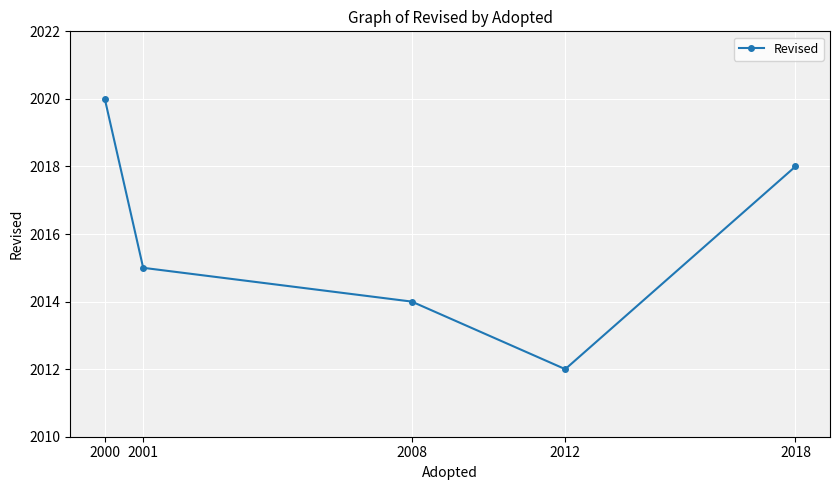

How many data points are less than 2015?

2